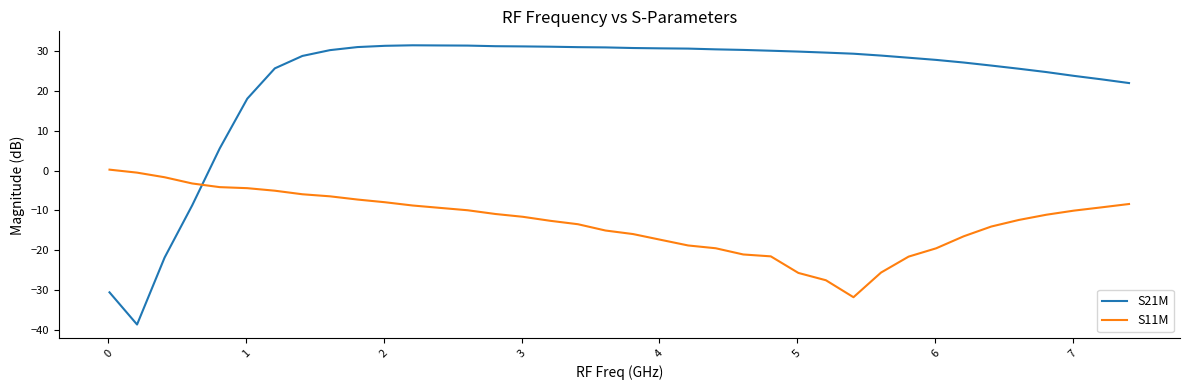

How many positive values does the S21M series have?

34